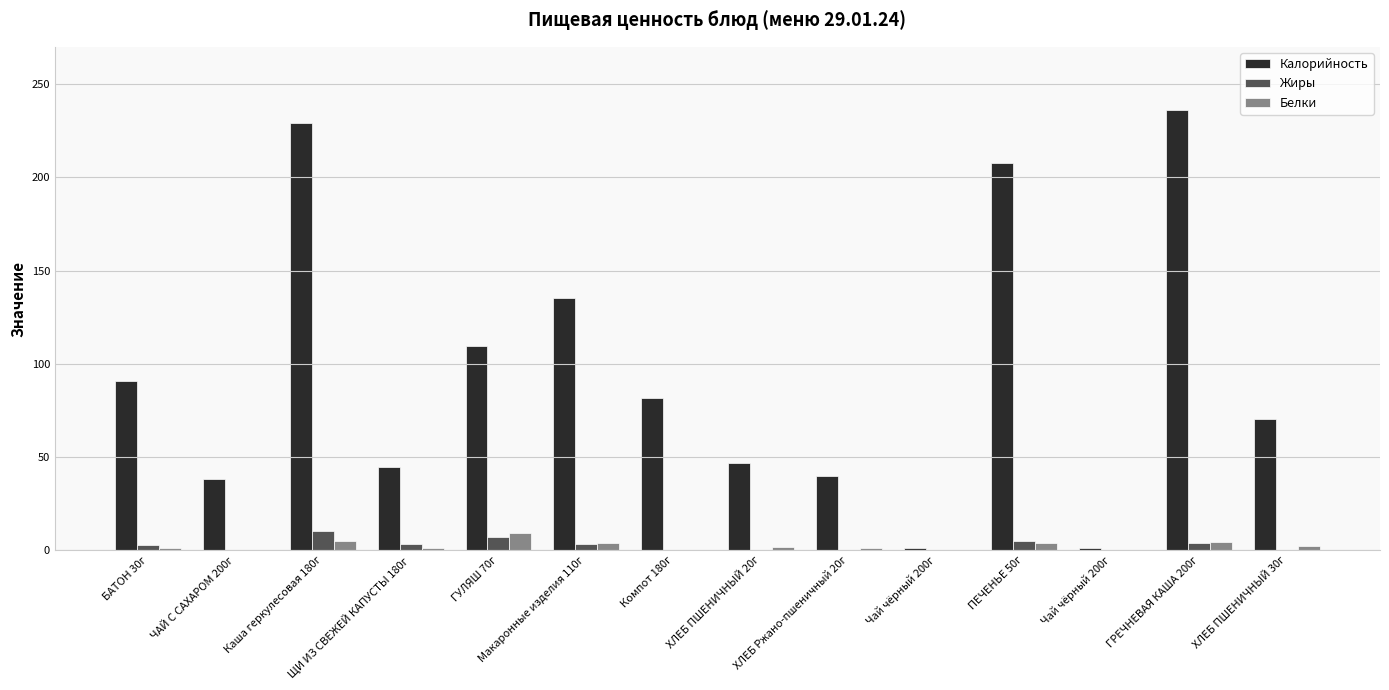

Reading right to left, extract all data points from this chart.

Калорийность: 70.2	236.2	1.4	207.5	1.4	39.6	46.8	81.5	135.3	109.4	44.5	229.0	38.0	90.8
Жиры: 0.2	4.1	0.0	4.9	0.0	0.3	0.2	0.2	3.6	7.1	3.2	10.2	0.1	2.9
Белки: 2.3	4.6	0.2	3.8	0.2	1.4	1.5	0.3	4.1	9.0	1.1	5.0	0.2	1.2